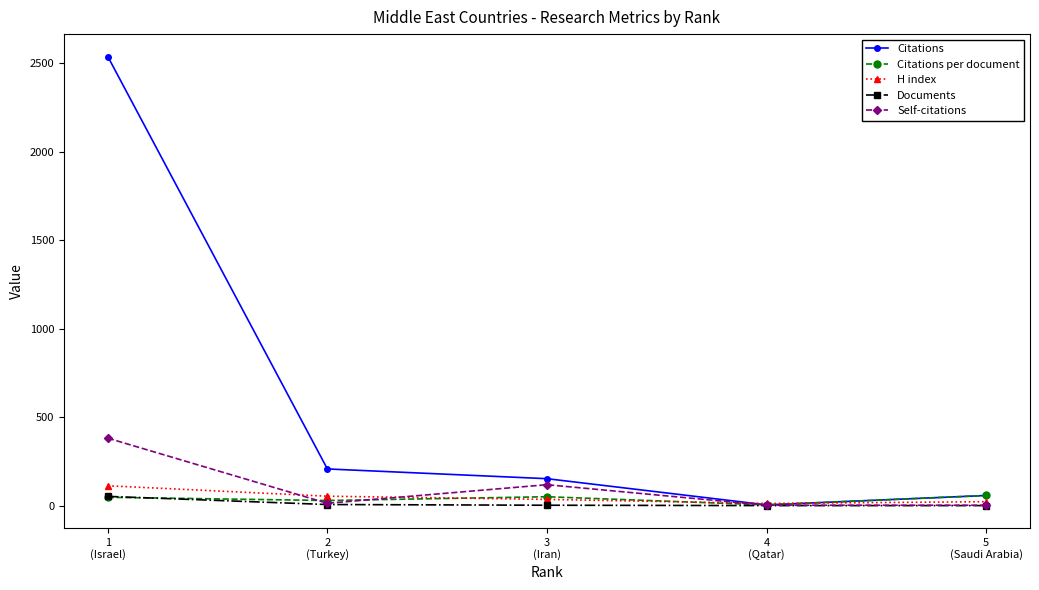

Which series has the largest total across all categories?

Citations